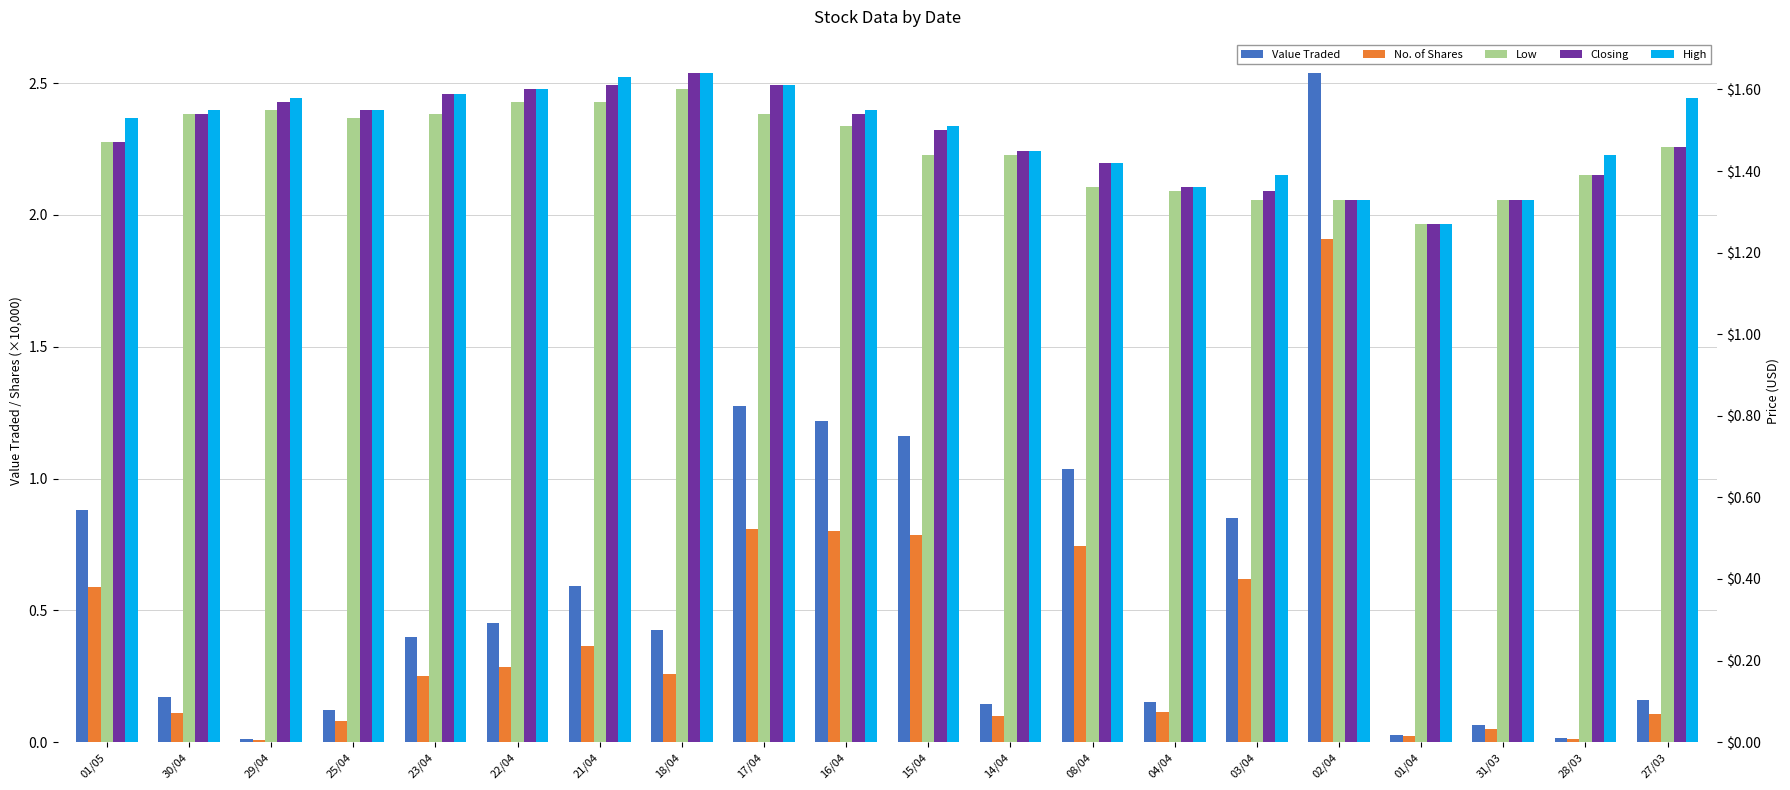

How many bars are there in each group?

5